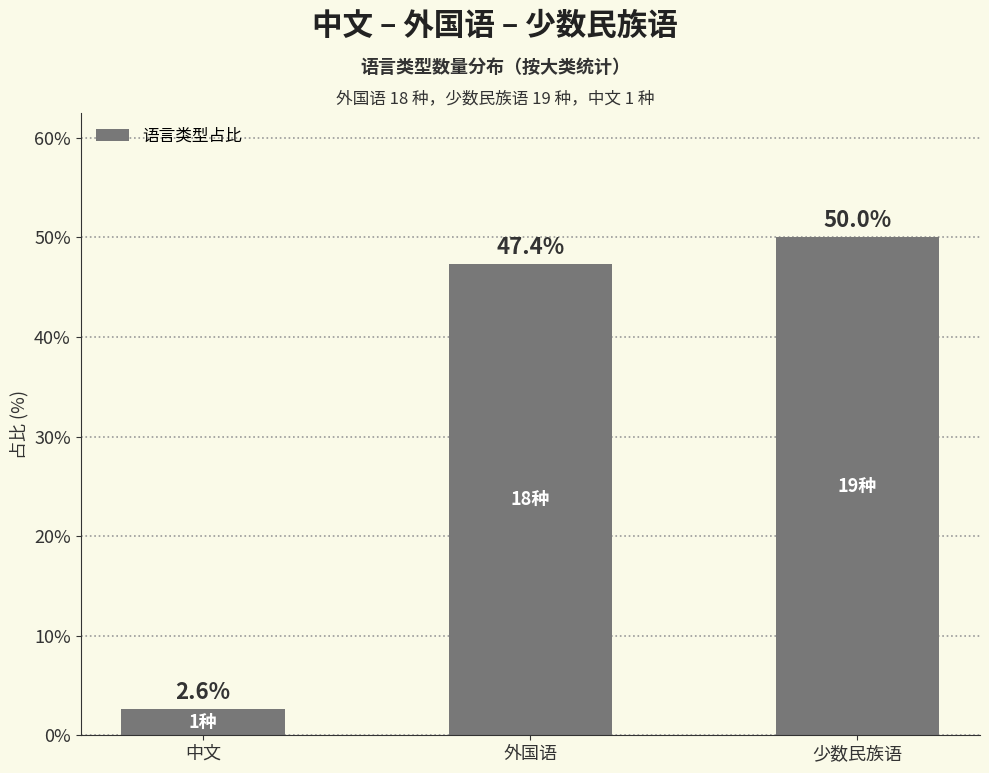

The chart shows a value of 50.0 at 少数民族语. True or false?

True